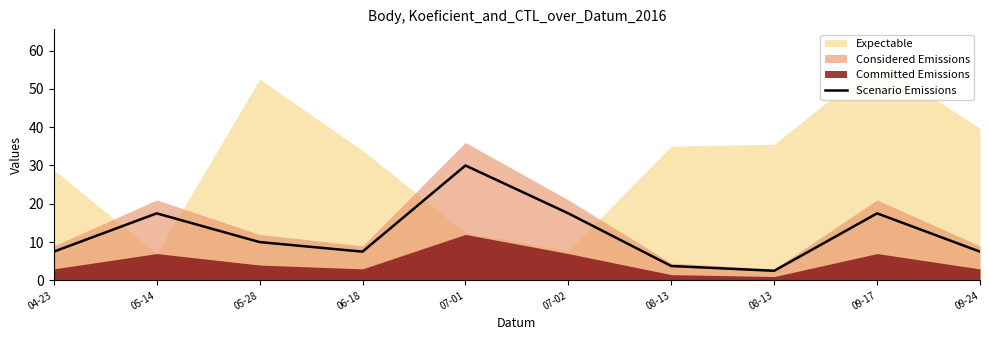

What is the minimum value shown in the chart?

2.5